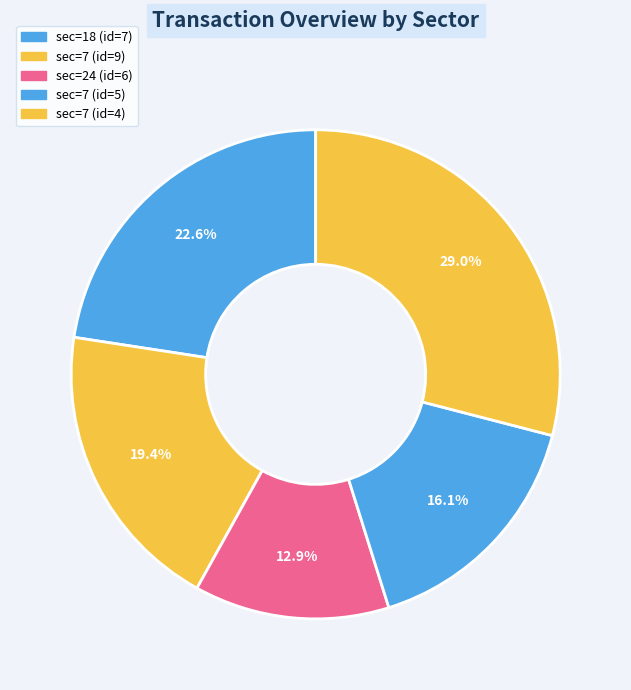

Count the number of slices in the pie.

5